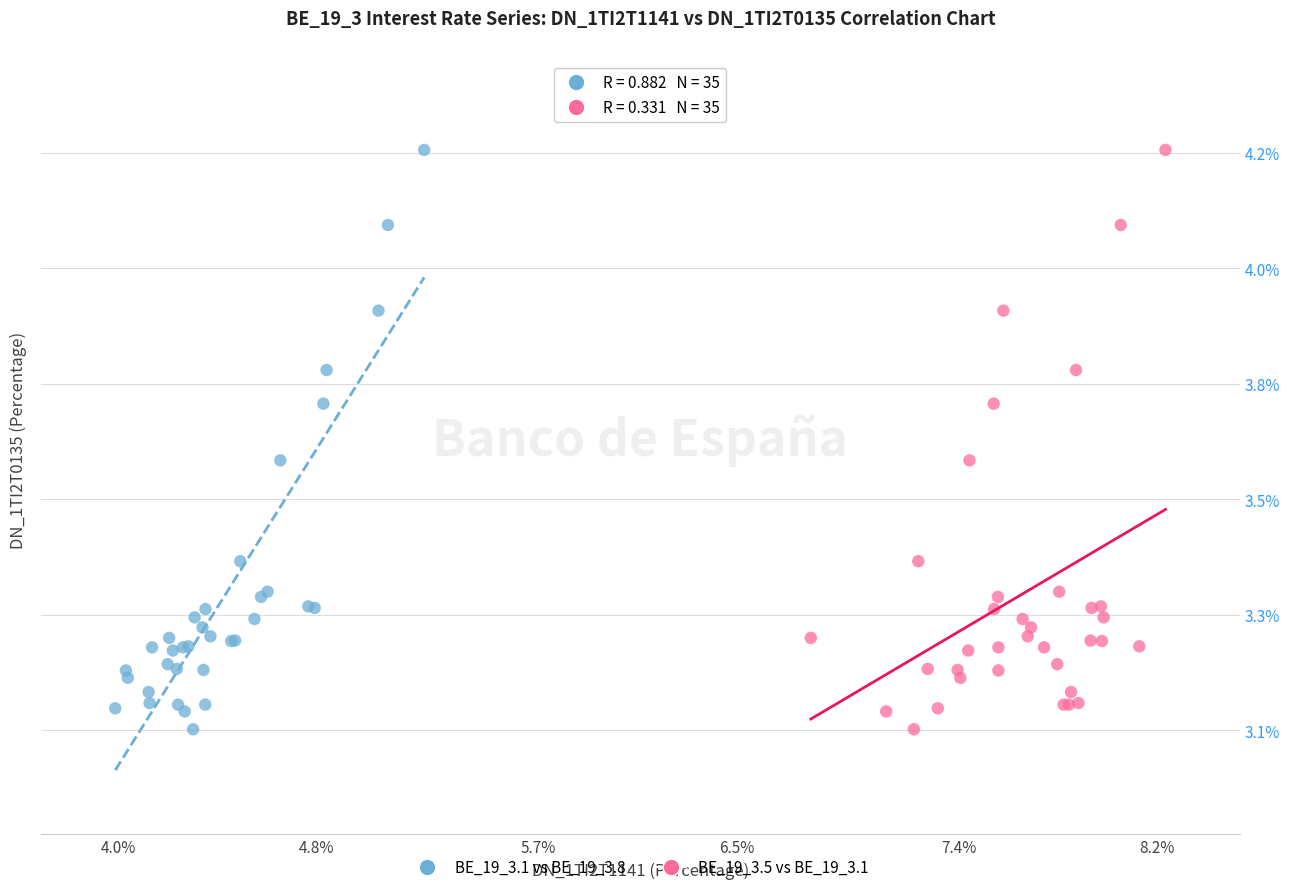

What are all the series names shown in the legend?

BE_19_3.1 vs BE_19_3.8, BE_19_3.5 vs BE_19_3.1